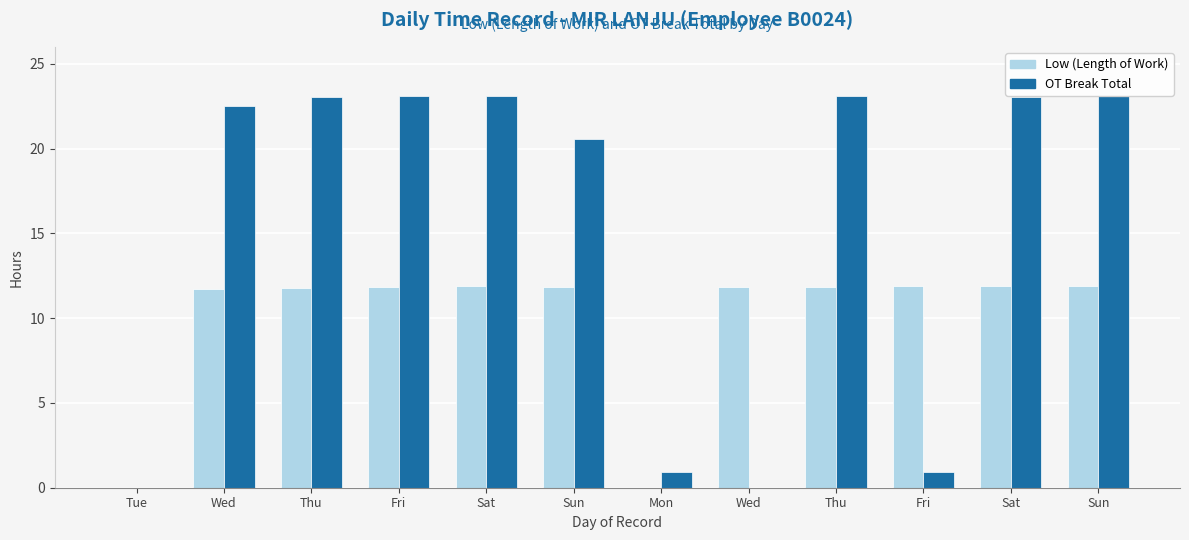

How many groups of bars are there?

12